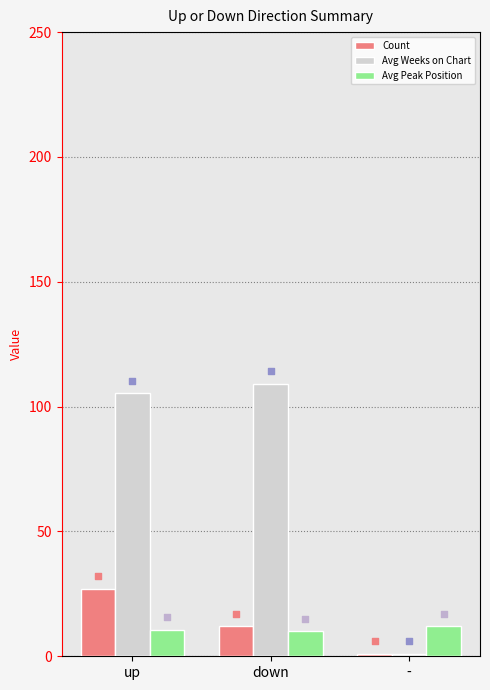

What is the total value across all series at down?

131.2